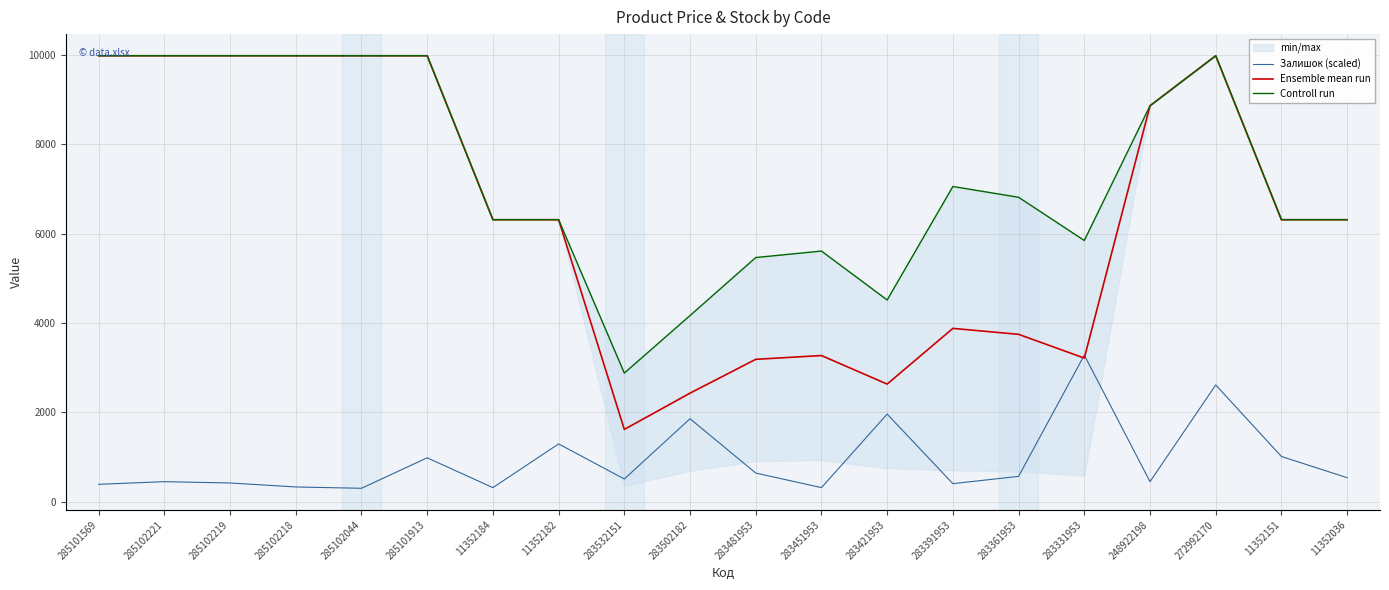

At which label does Ensemble mean run first exceed 6308?

285101569